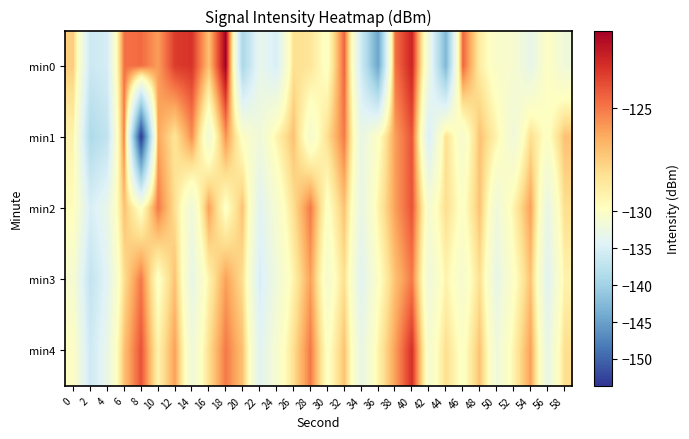

Reading right to left, transcribe all the data shown in this chart.

min0: 58=-131.9	56=-129.9	54=-133.2	52=-131.0	50=-130.5	48=-128.7	46=-124.5	44=-142.8	42=-132.2	40=-122.7	38=-124.9	36=-144.6	34=-135.9	32=-124.5	30=-130.0	28=-128.3	26=-128.0	24=-135.0	22=-133.2	20=-139.2	18=-121.4	16=-127.0	14=-123.1	12=-123.4	10=-126.0	8=-124.6	6=-124.8	4=-135.3	2=-136.2	0=-127.4
min1: 58=-127.0	56=-130.0	54=-128.0	52=-132.0	50=-129.0	48=-127.0	46=-131.0	44=-128.0	42=-135.0	40=-124.0	38=-126.0	36=-130.0	34=-133.0	32=-125.0	30=-128.0	28=-131.0	26=-127.0	24=-129.0	22=-132.0	20=-130.0	18=-125.6	16=-131.6	14=-125.5	12=-128.3	10=-126.2	8=-153.6	6=-125.2	4=-137.2	2=-138.8	0=-129.0
min2: 58=-128.0	56=-133.0	54=-126.0	52=-129.0	50=-132.0	48=-127.0	46=-130.0	44=-128.0	42=-131.0	40=-124.0	38=-126.0	36=-129.0	34=-133.0	32=-127.0	30=-130.0	28=-125.0	26=-128.0	24=-131.0	22=-134.0	20=-127.0	18=-130.0	16=-126.0	14=-132.0	12=-128.0	10=-125.0	8=-130.0	6=-127.0	4=-133.0	2=-135.0	0=-129.5
min3: 58=-129.0	56=-134.0	54=-127.0	52=-130.0	50=-133.0	48=-128.0	46=-131.0	44=-129.0	42=-132.0	40=-125.0	38=-127.0	36=-130.0	34=-134.0	32=-128.0	30=-131.0	28=-126.0	26=-129.0	24=-132.0	22=-135.0	20=-128.0	18=-126.0	16=-129.0	14=-133.0	12=-127.0	10=-130.0	8=-125.0	6=-128.0	4=-134.0	2=-137.0	0=-131.0
min4: 58=-128.0	56=-133.0	54=-126.0	52=-129.0	50=-132.0	48=-127.0	46=-130.0	44=-128.0	42=-131.0	40=-123.0	38=-126.0	36=-129.0	34=-133.0	32=-127.0	30=-130.0	28=-125.0	26=-128.0	24=-131.0	22=-134.0	20=-127.0	18=-125.0	16=-128.0	14=-132.0	12=-126.0	10=-129.0	8=-124.0	6=-127.0	4=-133.0	2=-136.0	0=-130.0